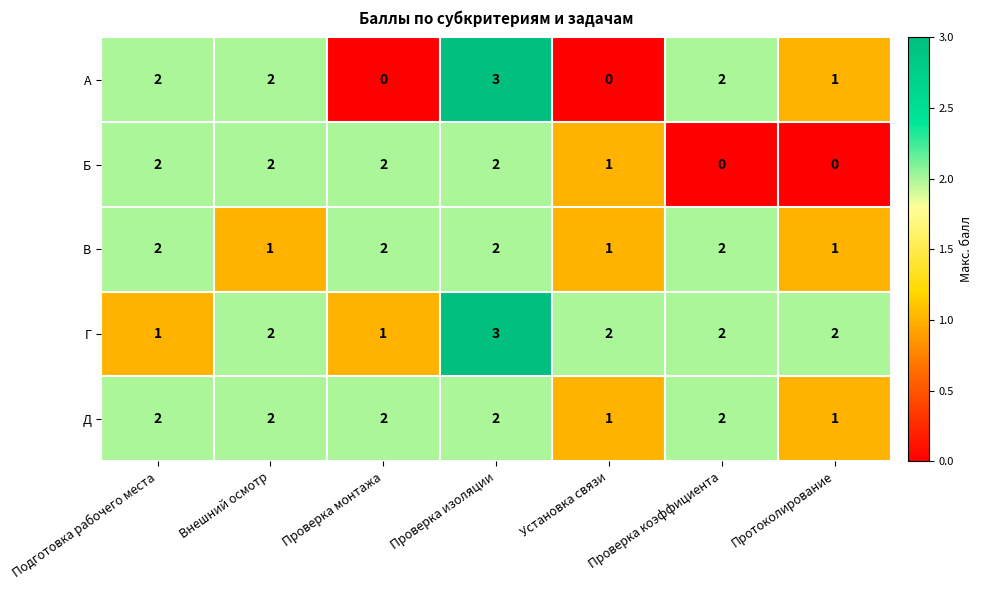

Between Внешний осмотр and Установка связи, which series saw the biggest shift?

А